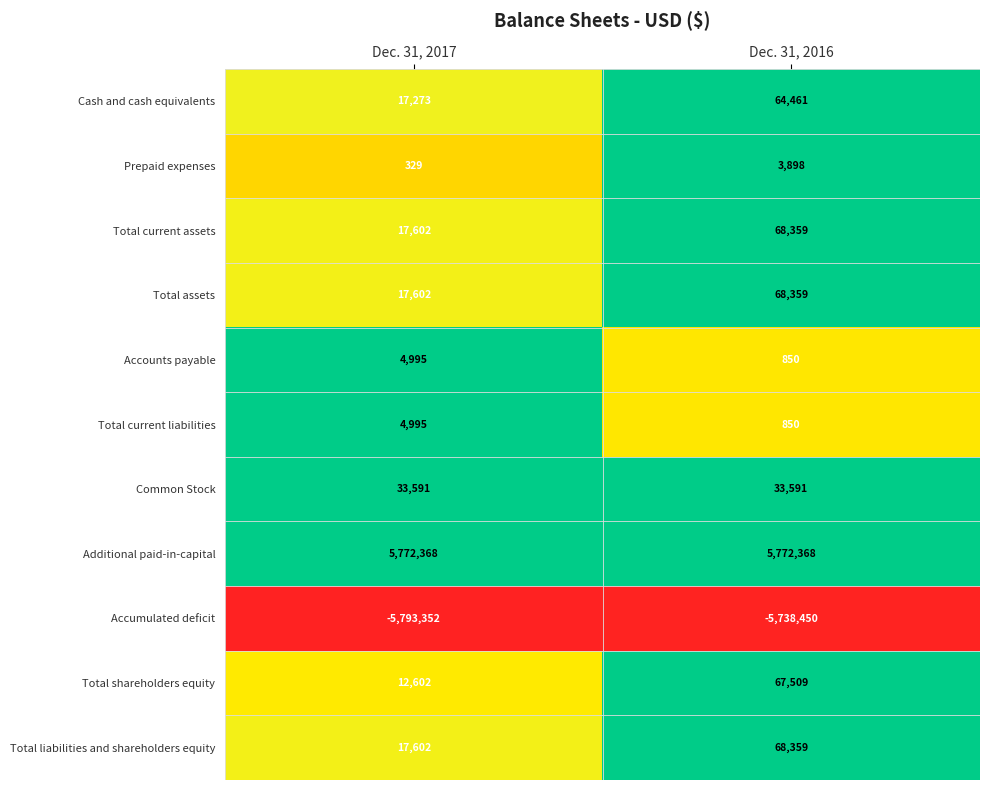

The value of Total current liabilities at Dec. 31, 2016 is 850. True or false?

True